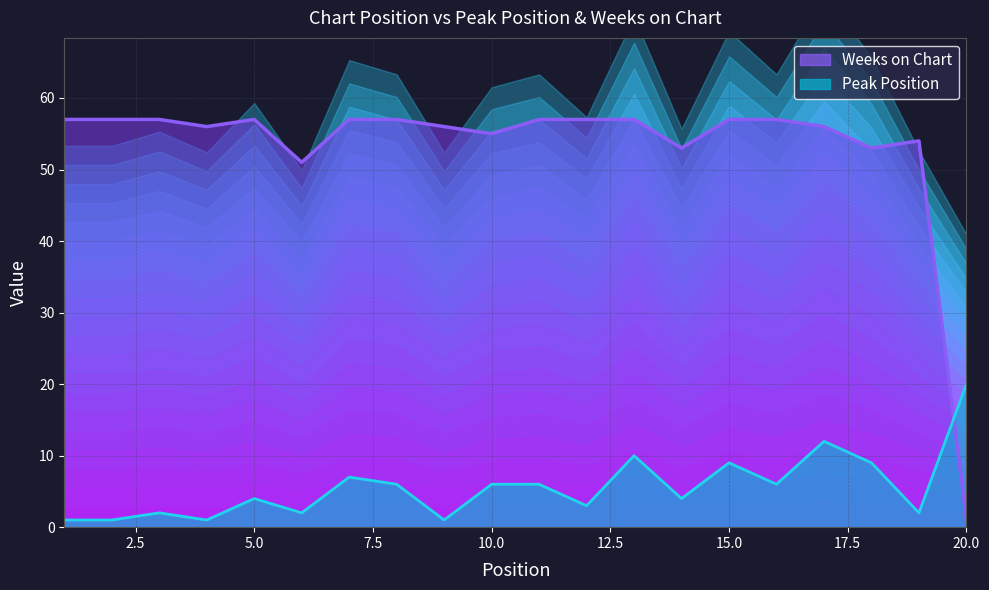

What are all the series names shown in the legend?

Peak Position, Weeks on Chart